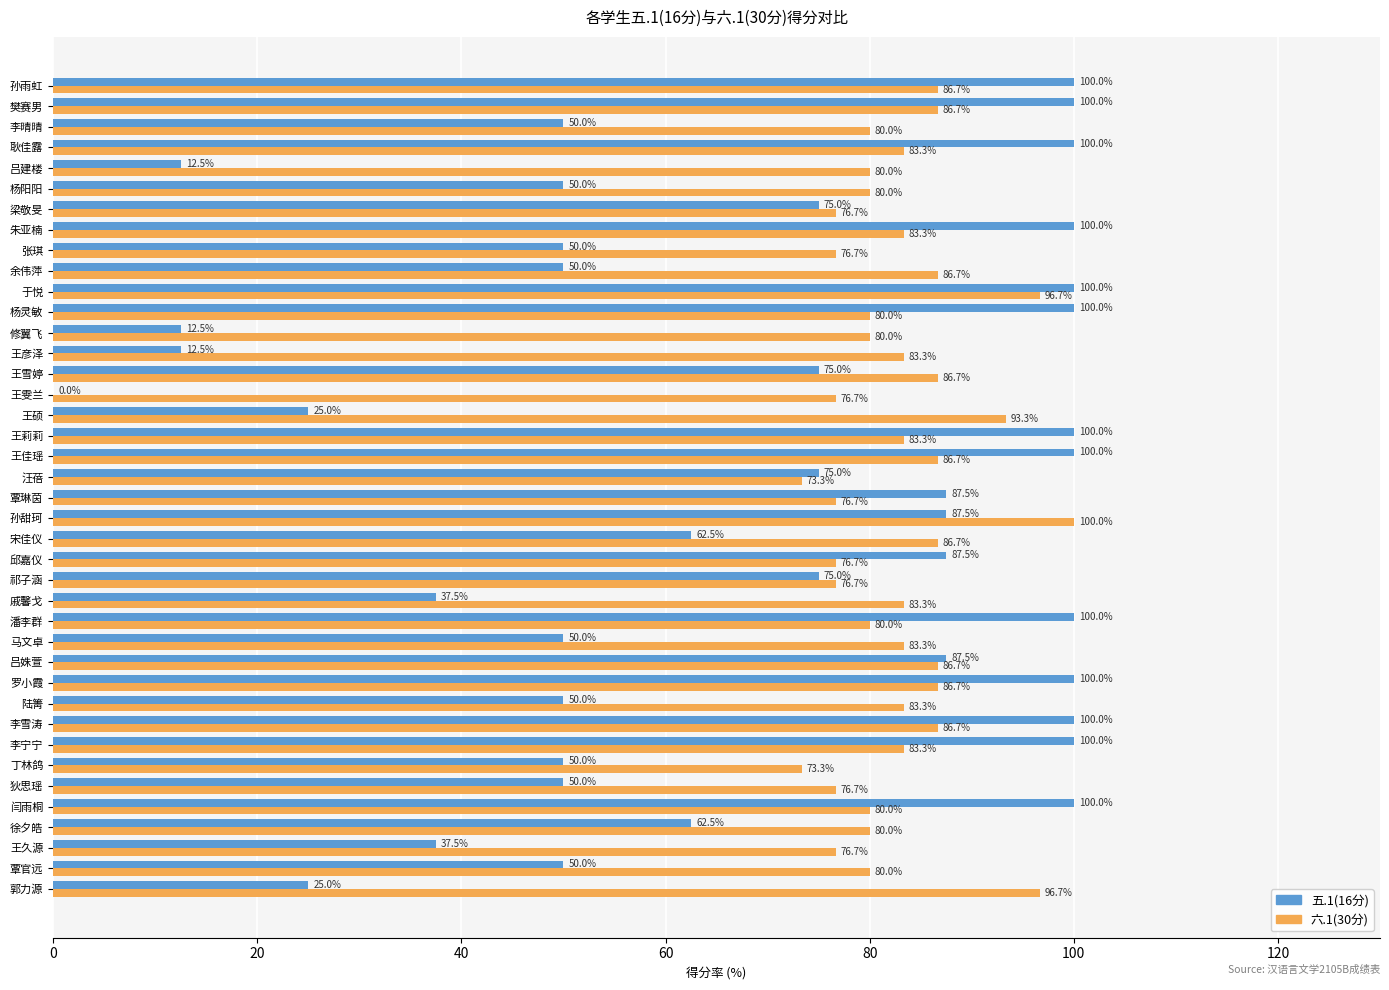

How many 五.1(16分) values are between 50 and 100?

32